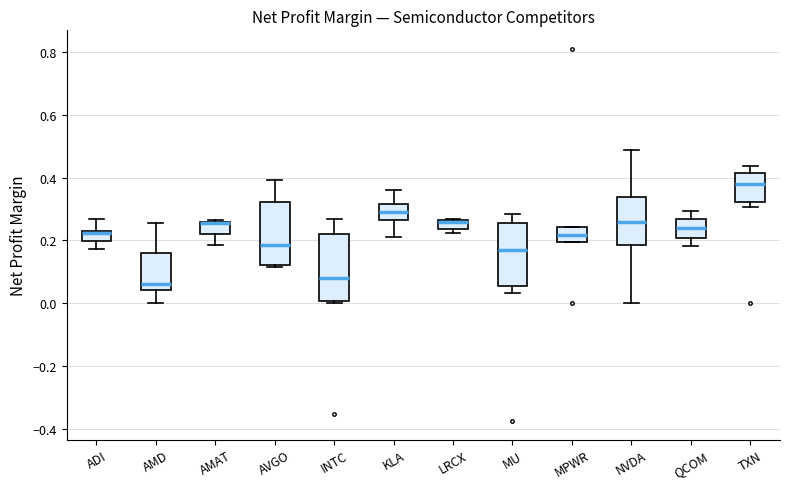

Reading left to right, read every box against the y-axis: the position of its median line, the range the box covers, and the ends of its whiskers. The values are not printed on the chart, so give them approximately, as read against the axis.

ADI: median 0.22, box 0.20 to 0.22, whiskers 0.18 to 0.26
AMD: median 0.06, box 0.04 to 0.16, whiskers 0.00 to 0.26
AMAT: median 0.26 (drawn on the box's upper edge), box 0.22 to 0.26, whiskers 0.18 to 0.26 (just above the box's upper edge)
AVGO: median 0.18, box 0.12 to 0.32, whiskers 0.12 (just below the box's lower edge) to 0.40
INTC: median 0.08, box 0.00 to 0.22, whiskers 0.00 (just below the box's lower edge) to 0.26
KLA: median 0.30, box 0.26 to 0.32, whiskers 0.20 to 0.36
LRCX: median 0.26 (just below the box's upper edge), box 0.24 to 0.26, whiskers 0.22 to 0.26
MU: median 0.16, box 0.06 to 0.26, whiskers 0.04 to 0.28
MPWR: median 0.22, box 0.20 to 0.24, whiskers 0.20 to 0.24
NVDA: median 0.26, box 0.18 to 0.34, whiskers 0.00 to 0.48
QCOM: median 0.24, box 0.20 to 0.26, whiskers 0.18 to 0.30
TXN: median 0.38, box 0.32 to 0.42, whiskers 0.30 to 0.44